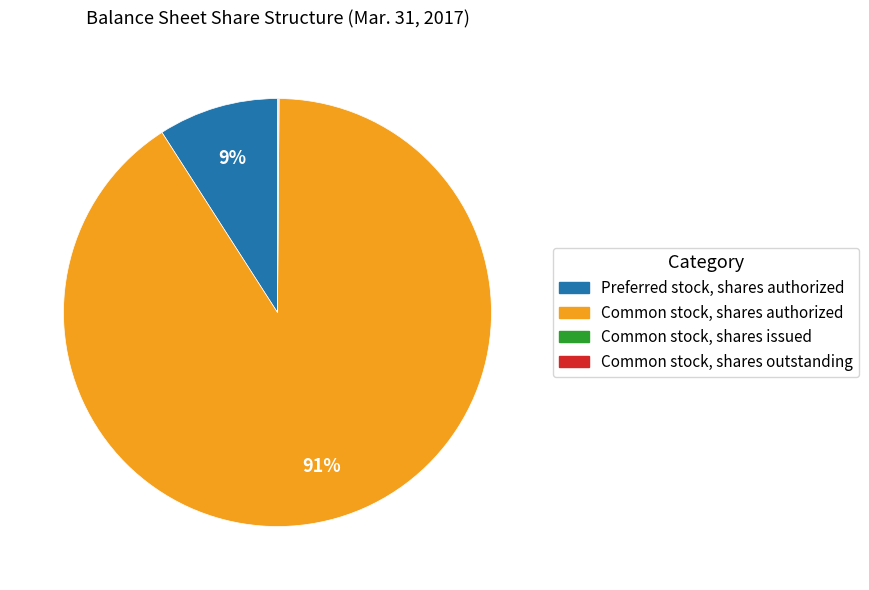

Is there a majority slice in this chart?

Yes